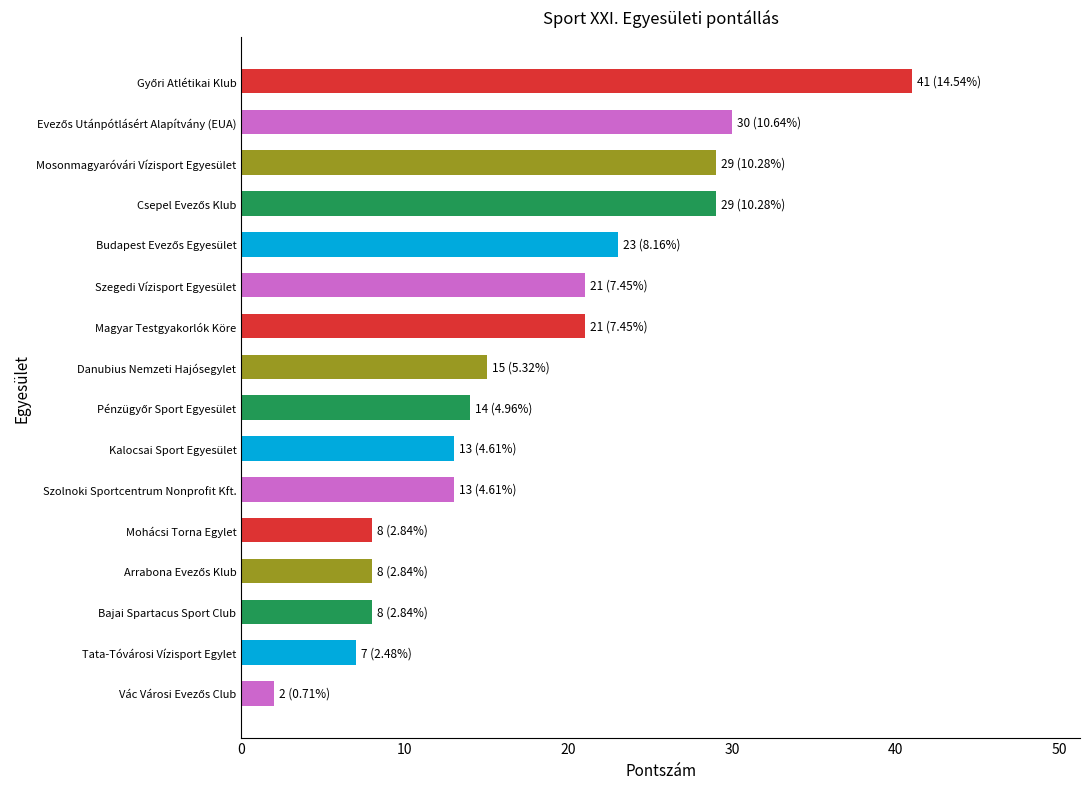

What is the average value?

18